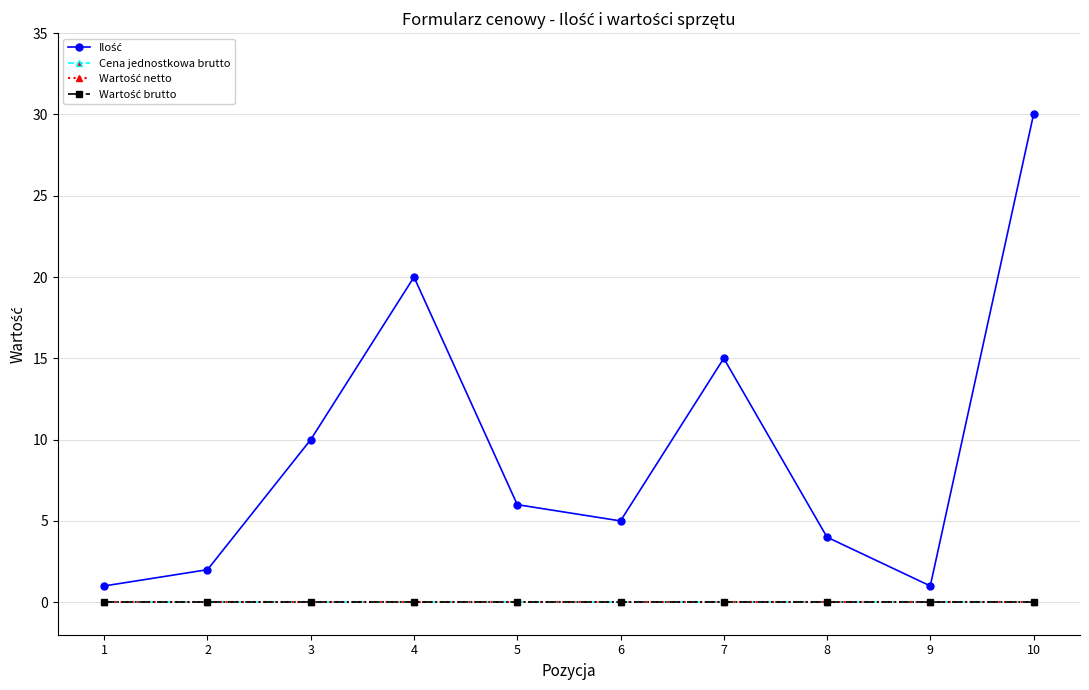

Which category has the lowest value in the Ilość series?

1